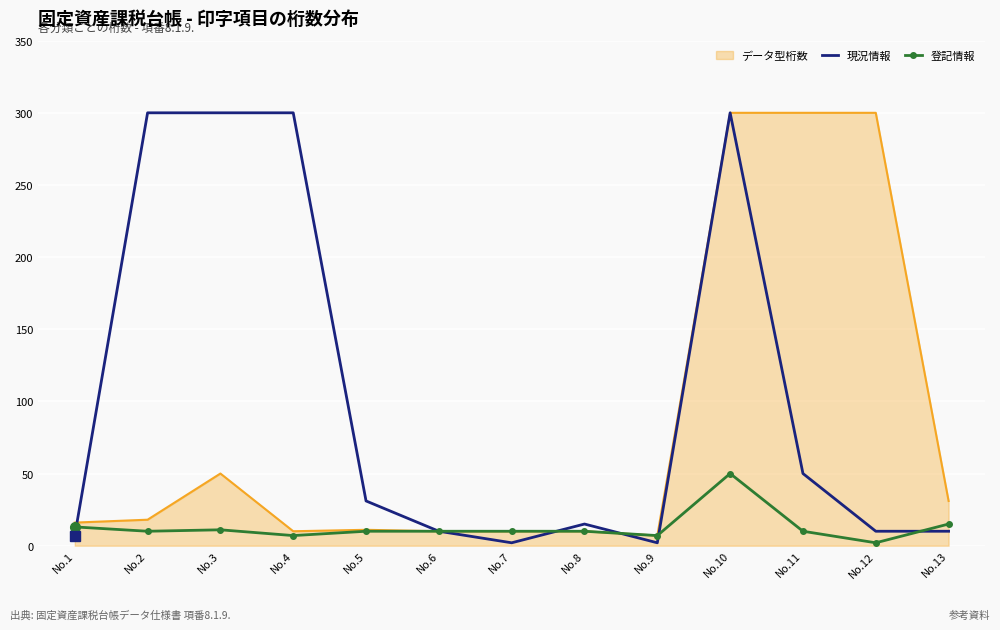

Between No.6 and No.11, which series saw the biggest shift?

データ型桁数